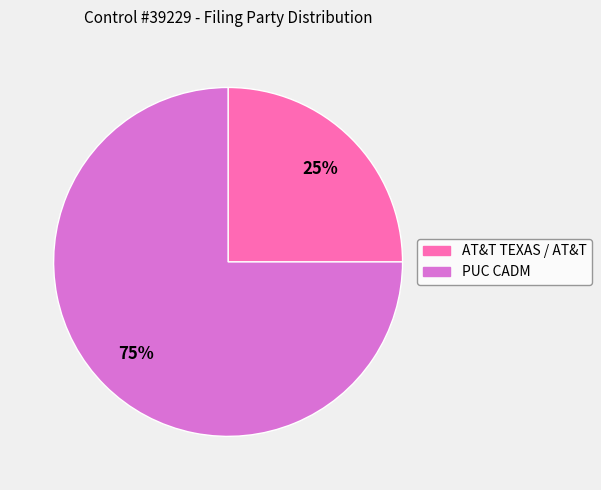

To the nearest percent, what is the difference between the PUC CADM and AT&T TEXAS / AT&T slice percentages?

50%